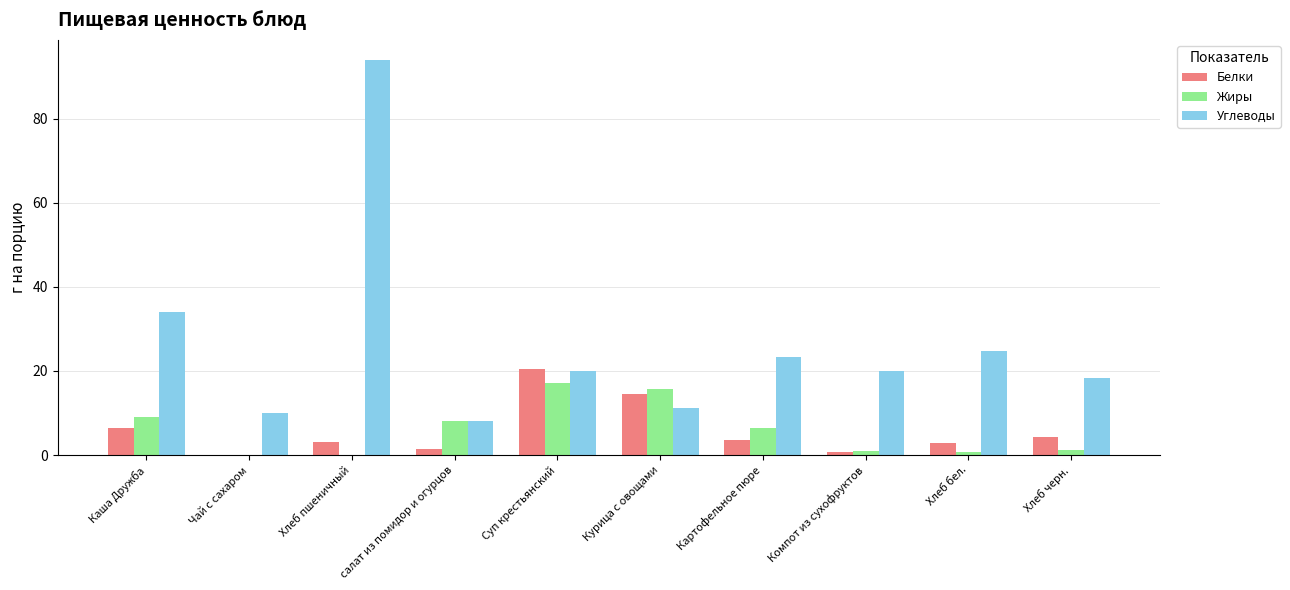

Does the chart contain stacked bars?

No